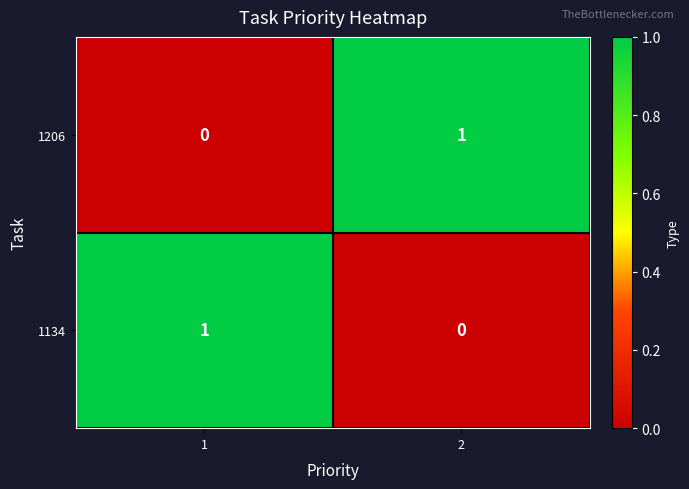

Rank the categories by 1134 value from lowest to highest.

2, 1